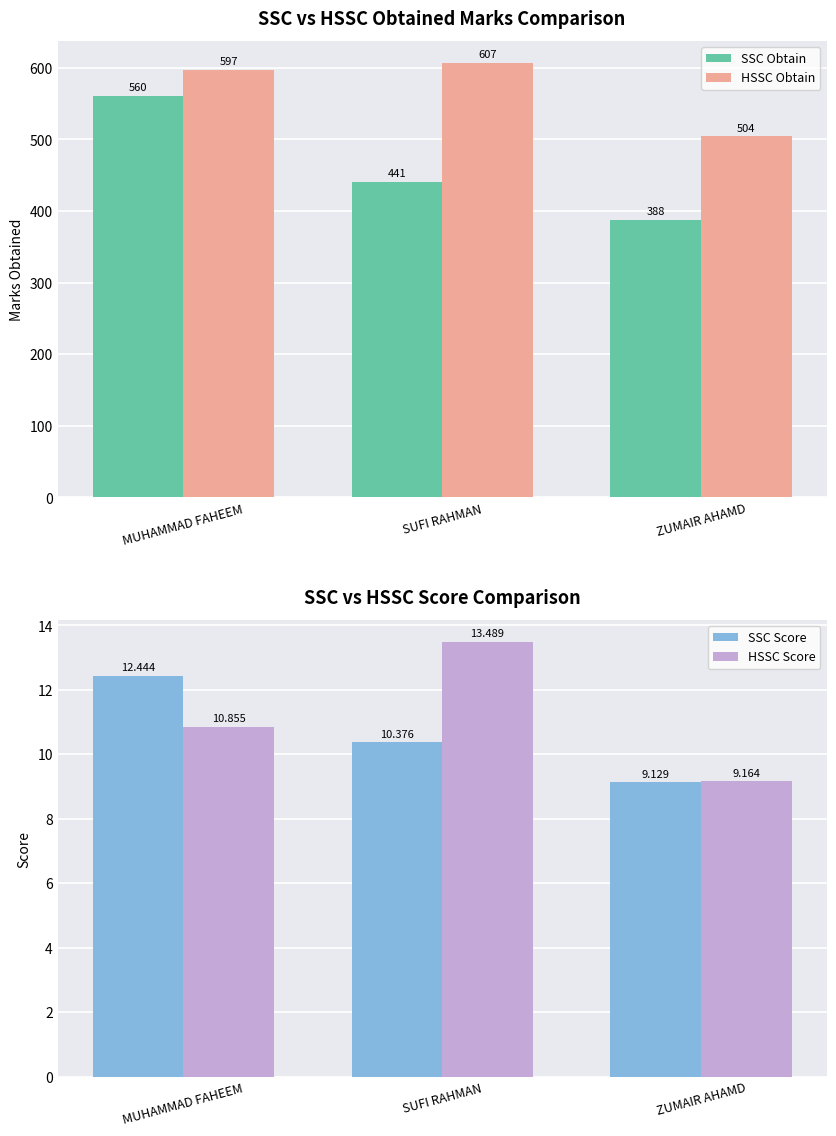

Reading left to right, what are all the values shown in this chart?

SSC Obtain: 560.0	441.0	388.0
HSSC Obtain: 597.0	607.0	504.0
SSC Score: 12.4	10.4	9.1
HSSC Score: 10.9	13.5	9.2